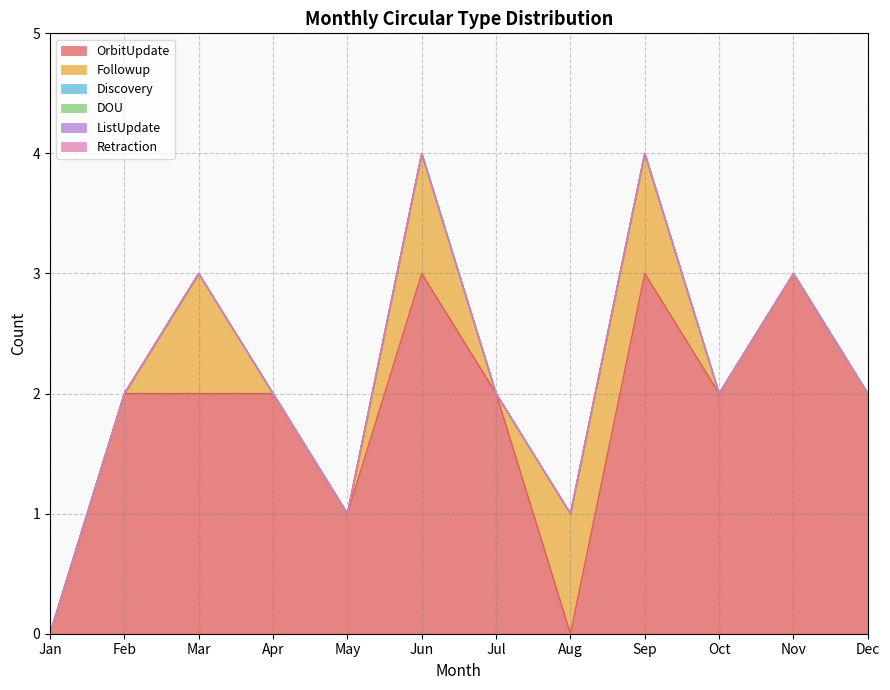

Reading left to right, extract all data points from this chart.

OrbitUpdate: 0	2	2	2	1	3	2	0	3	2	3	2
Followup: 0	0	1	0	0	1	0	1	1	0	0	0
Discovery: 0	0	0	0	0	0	0	0	0	0	0	0
DOU: 0	0	0	0	0	0	0	0	0	0	0	0
ListUpdate: 0	0	0	0	0	0	0	0	0	0	0	0
Retraction: 0	0	0	0	0	0	0	0	0	0	0	0